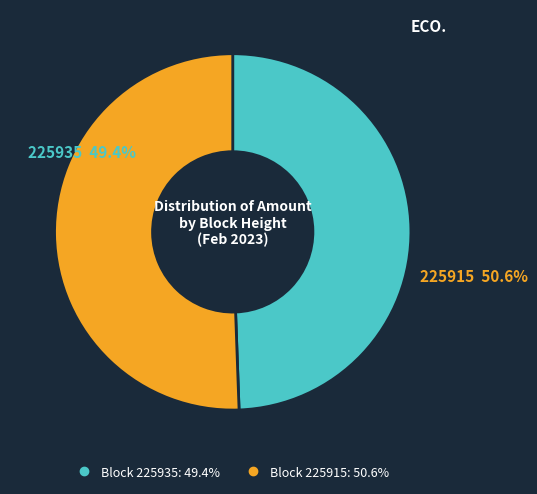

Between 225935 and 225915, which is larger?

225915